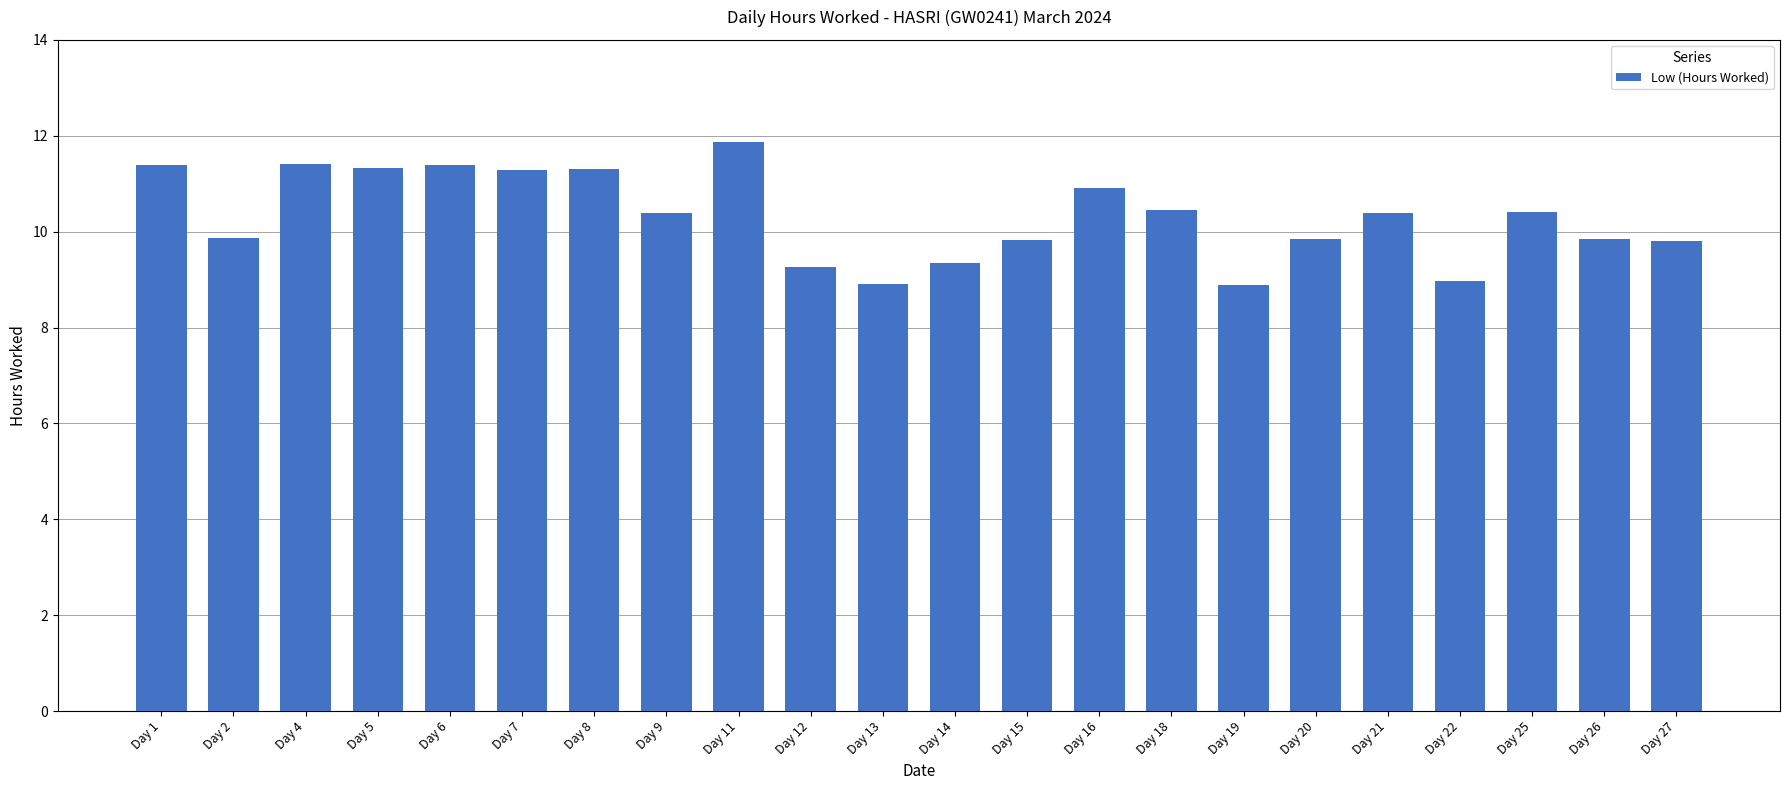

At which category does the chart reach its peak across all series?

Day 11